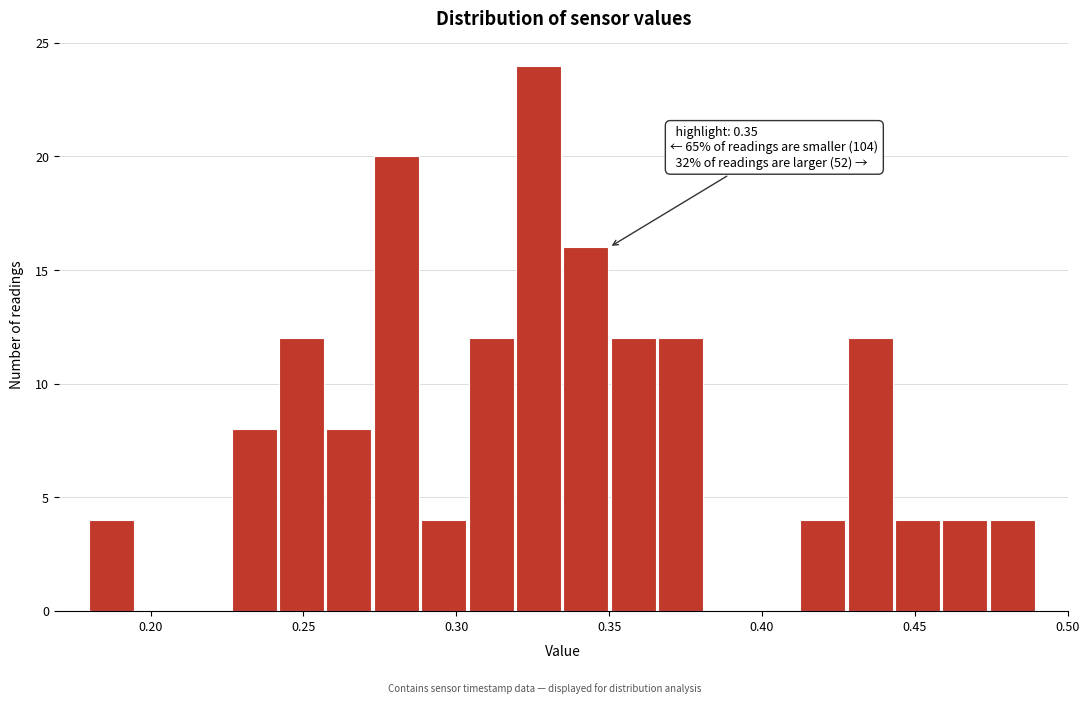

Around what value on the x-axis is the tallest bar? Give the approximate position of its centre, as read against the axis.

0.325